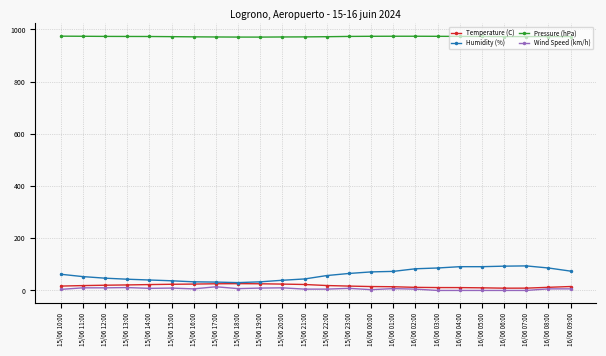

What is the difference between the highest and lowest values at 15/06 10:00?

970.1